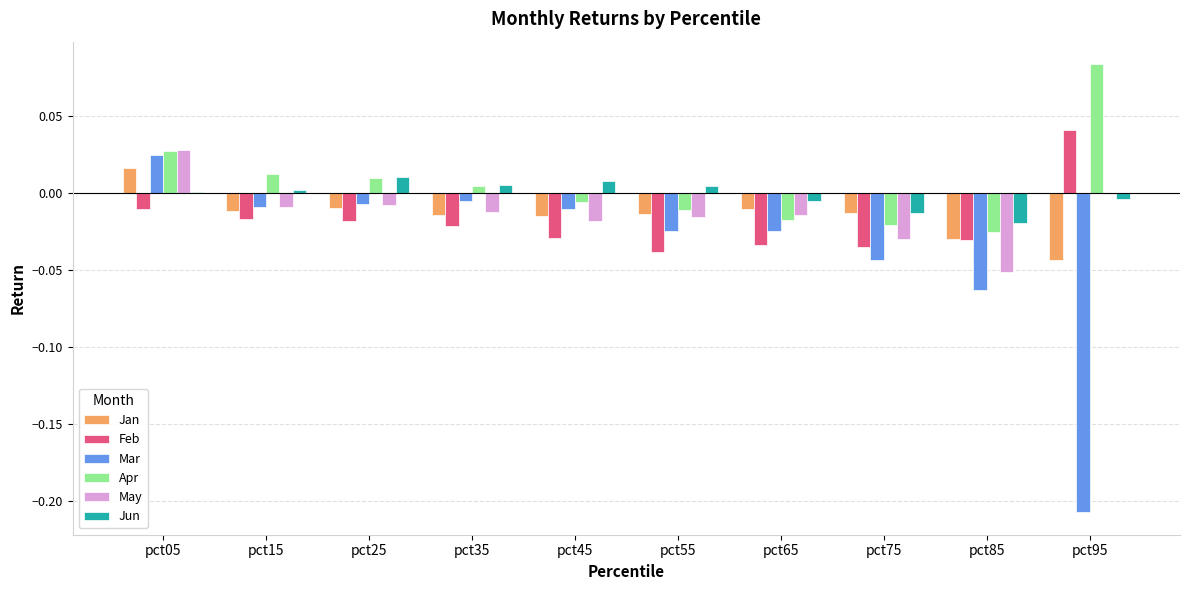

Is the value of Jun at pct95 greater than the value of Feb at pct45?

Yes